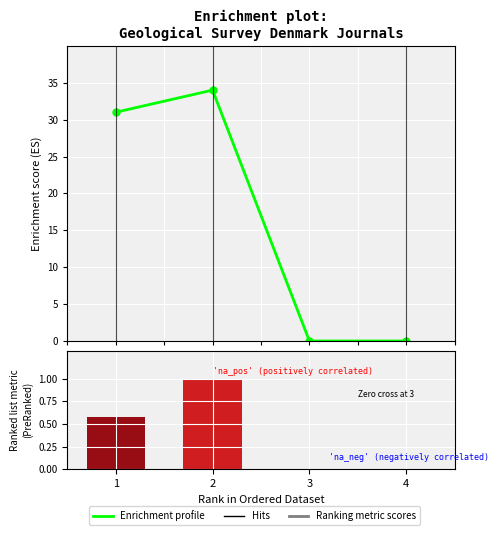

True or false: Ranking metric scores has a value of 0.0 at 4.

True